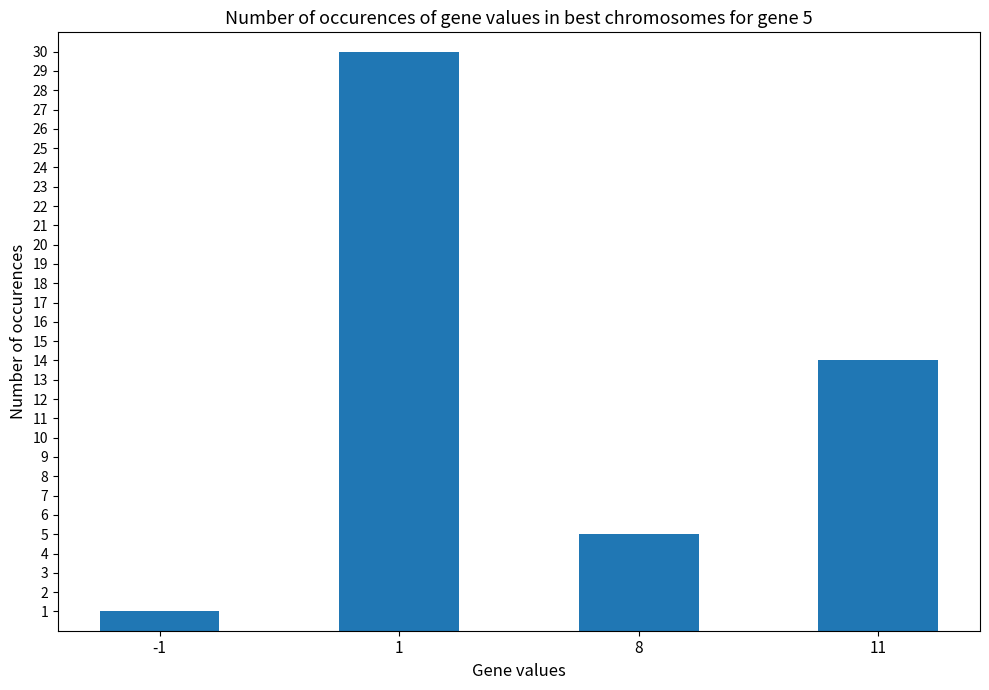

How many bars are there in total?

4